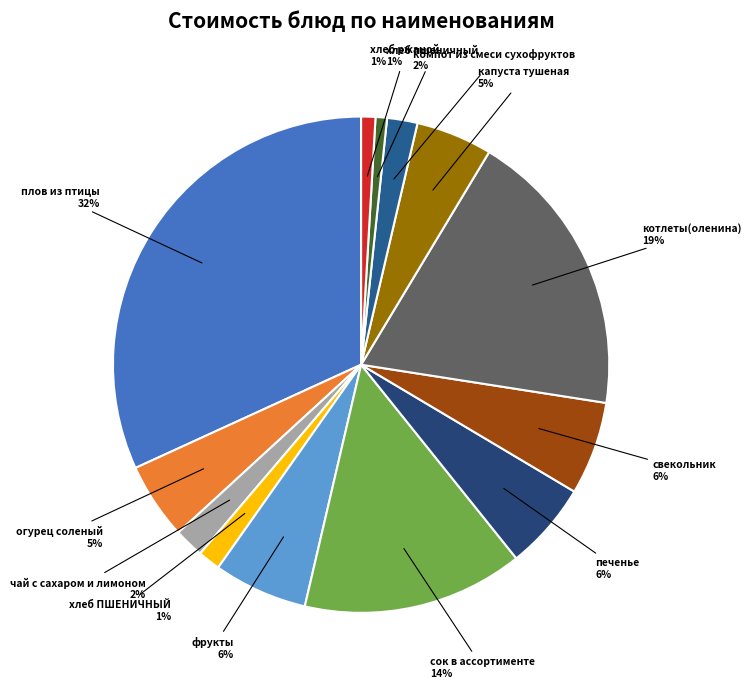

To the nearest percent, what is the difference between the largest and smallest slice percentages?

31%